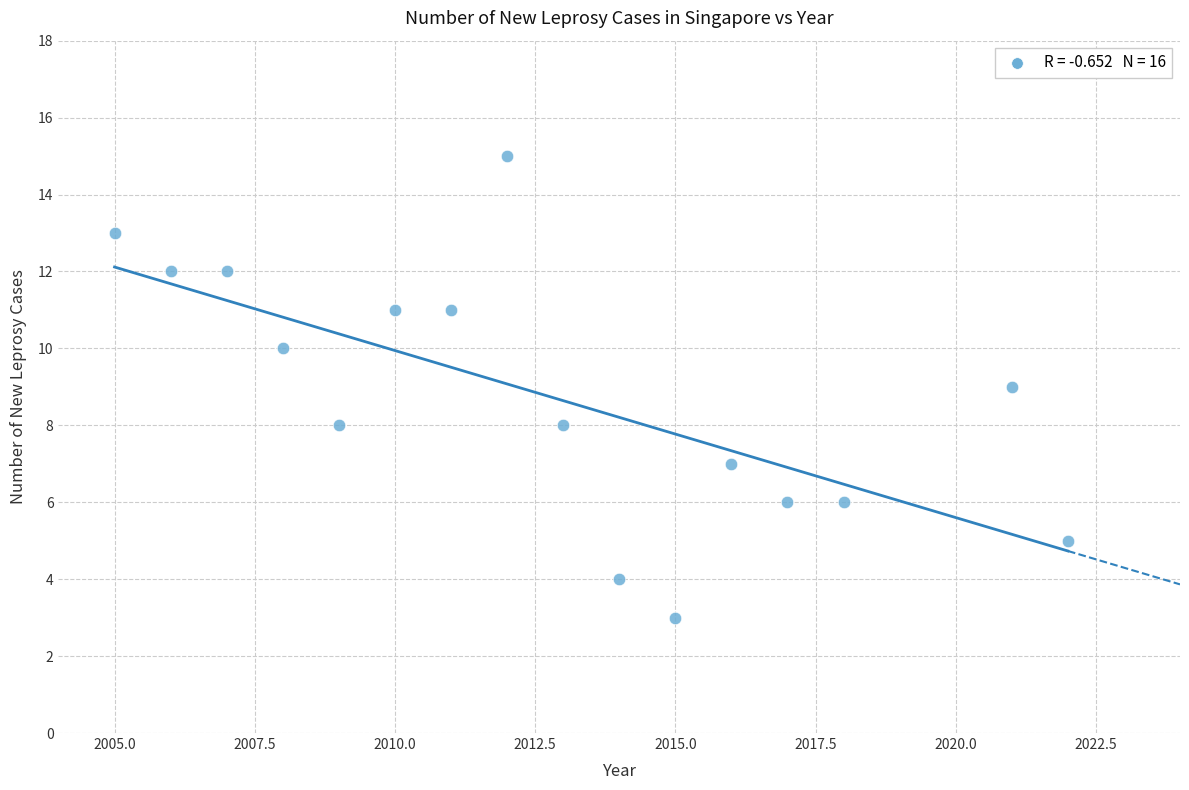

What is the range of X values (max minus min)?

17